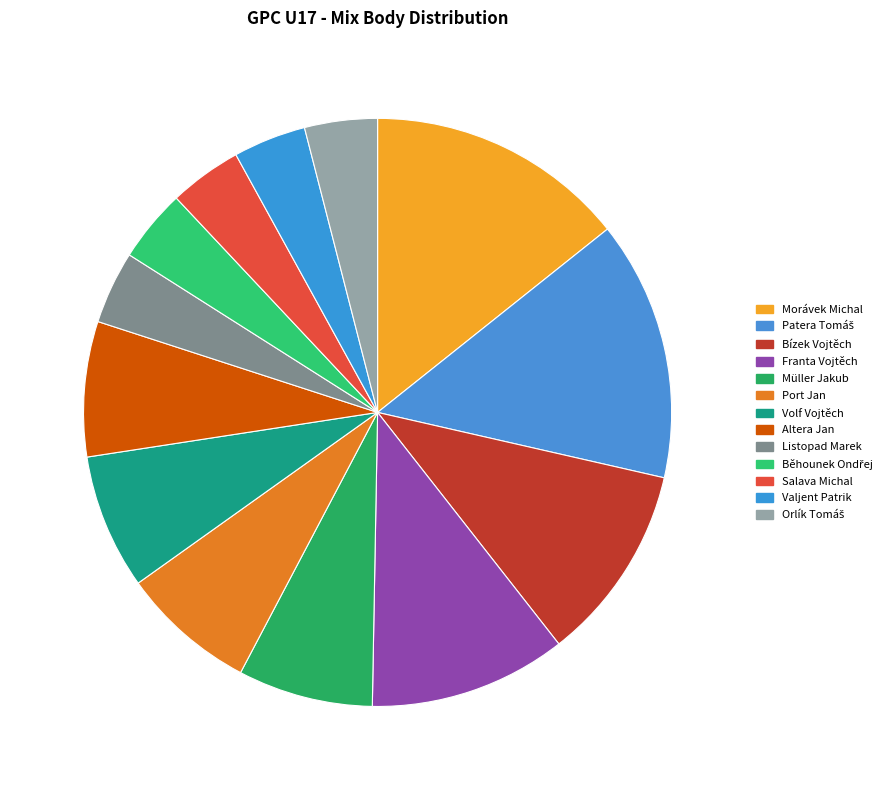

True or false: Altera Jan accounts for 19% of the total.

False